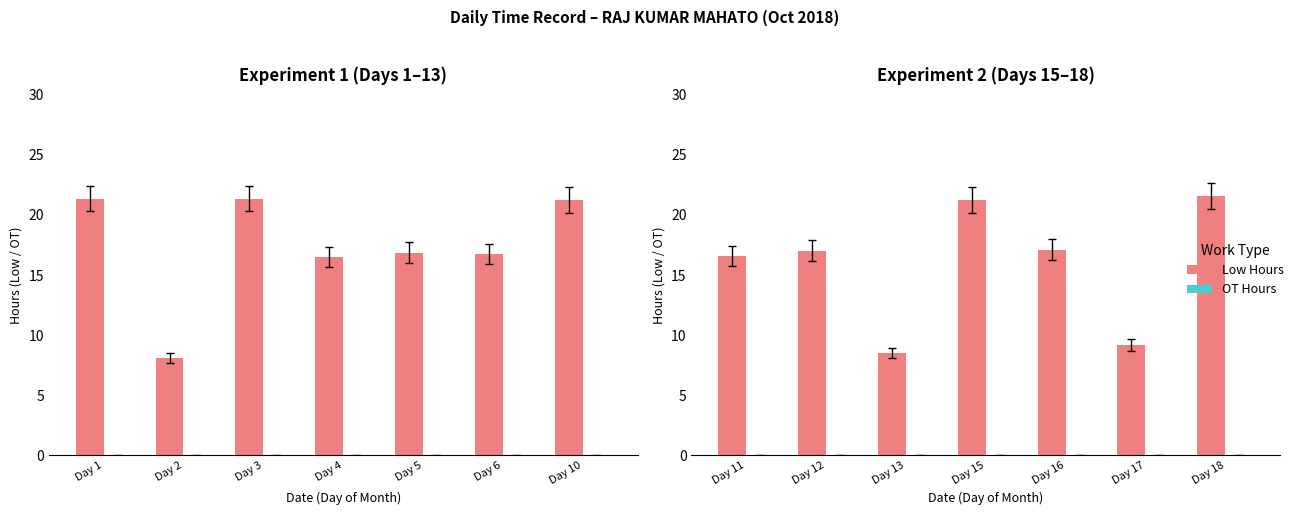

How many categories are shown in the chart?

7